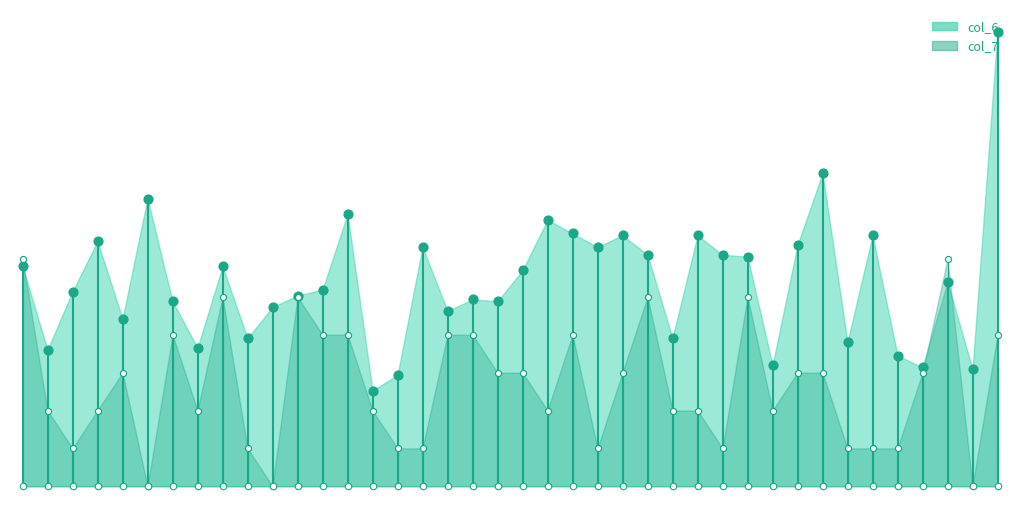

Which series has the largest Y range (max minus min)?

col_6